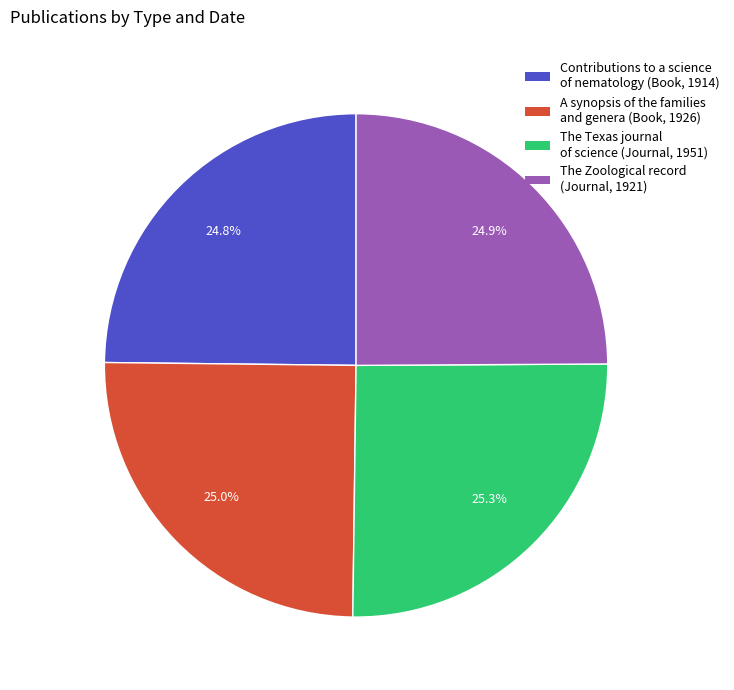

How many slices are in this pie chart?

4